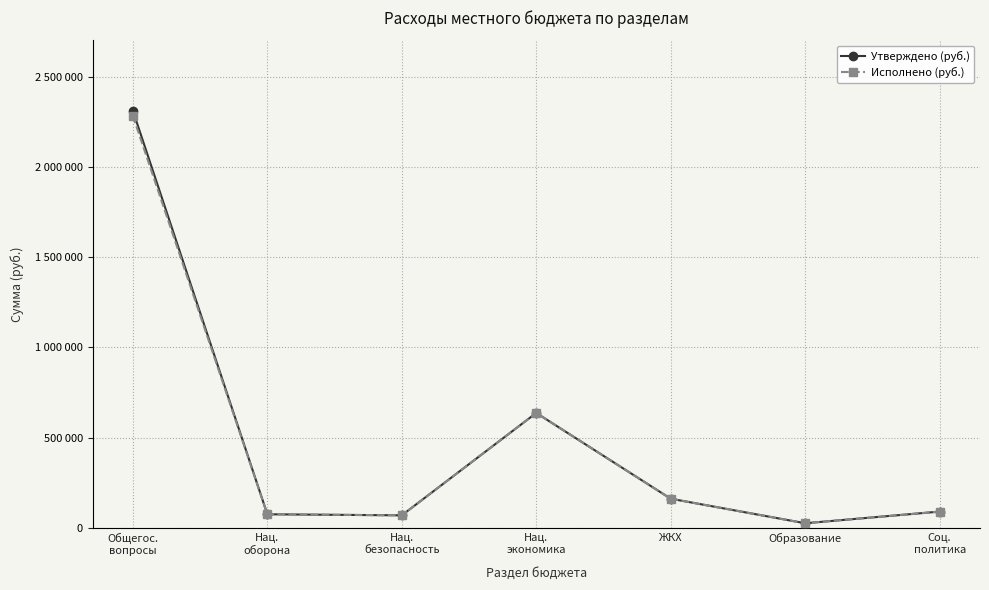

Rank the series by their average value, from highest to lowest.

Утверждено (руб.), Исполнено (руб.)